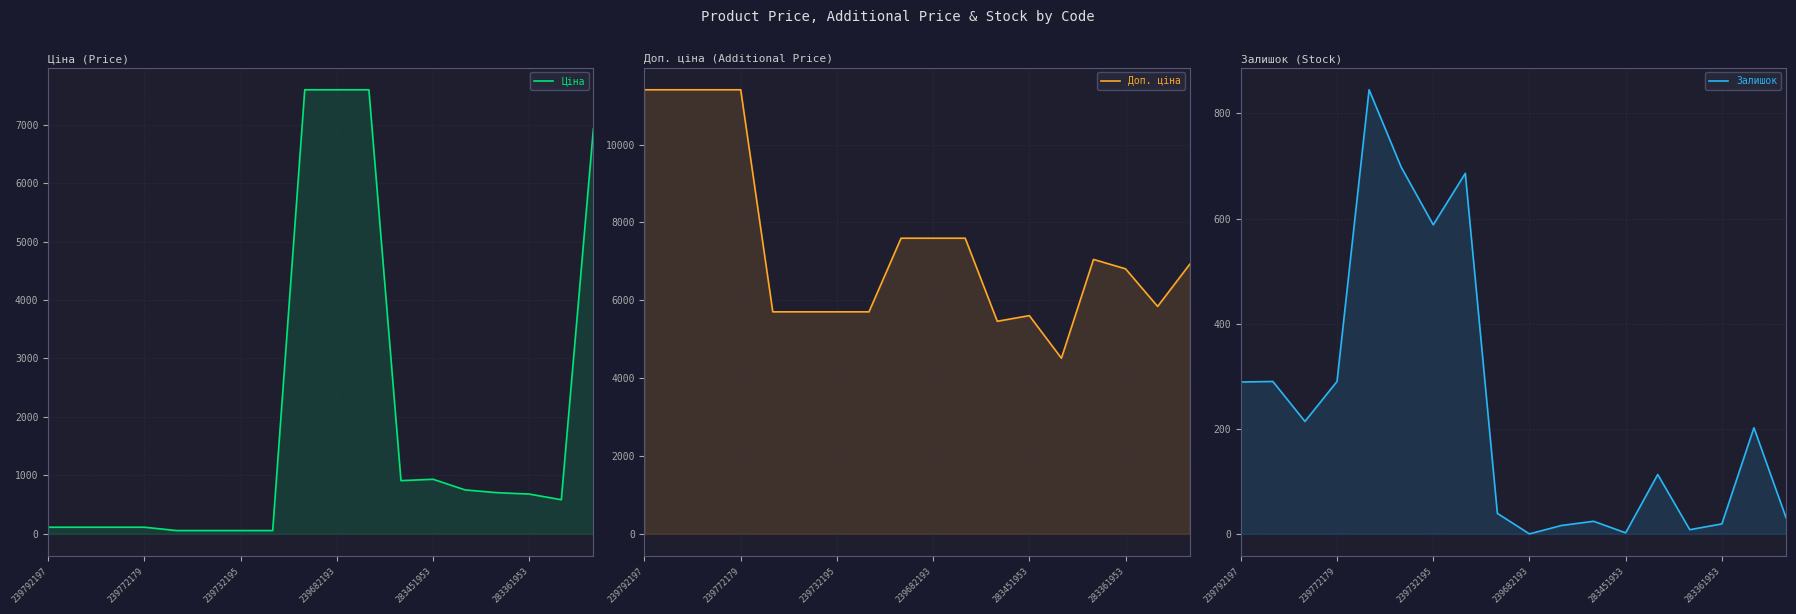

At which category does the chart reach its minimum across all series?

239682193